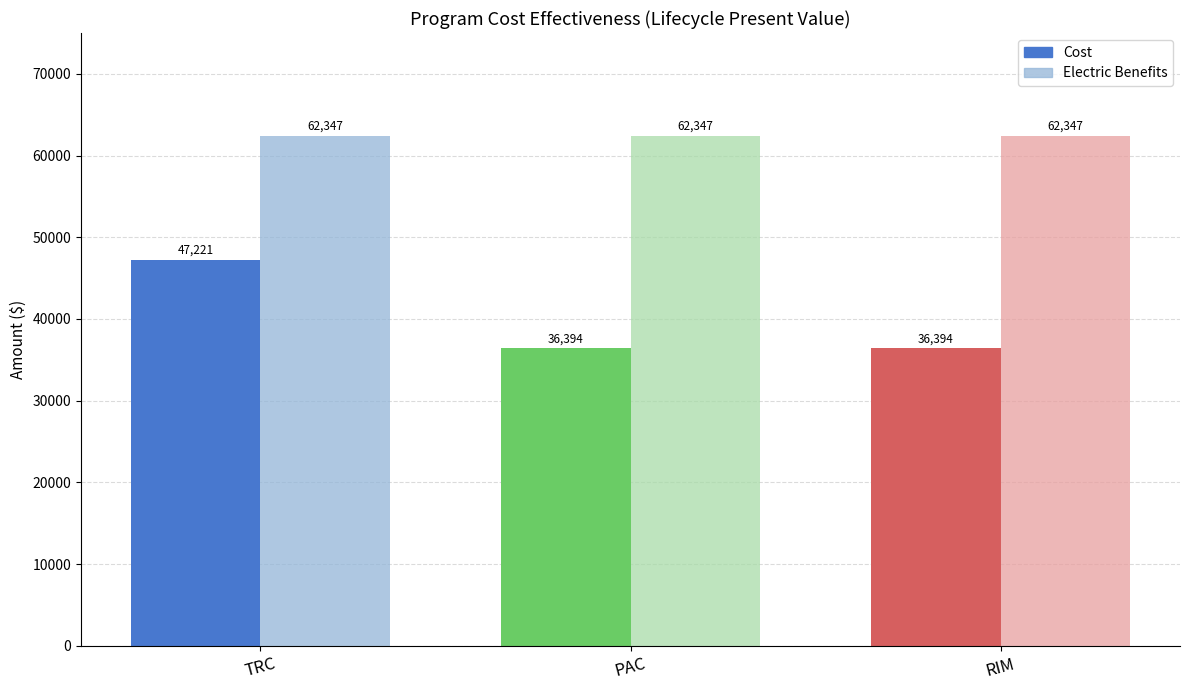

What is the label of the 2nd bar from the right?

PAC